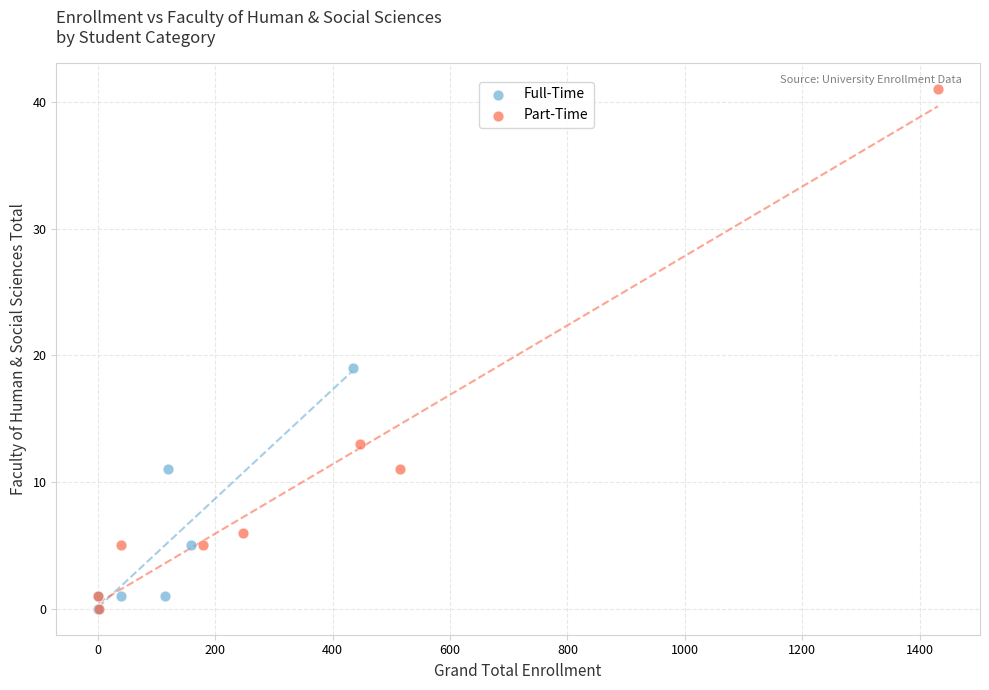

Which series reaches the maximum Y coordinate?

Part-Time